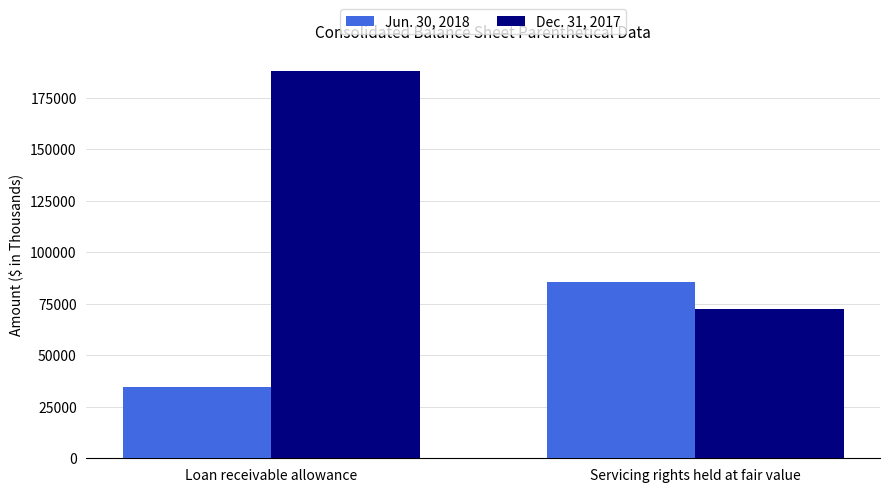

How many bars are there in each group?

2